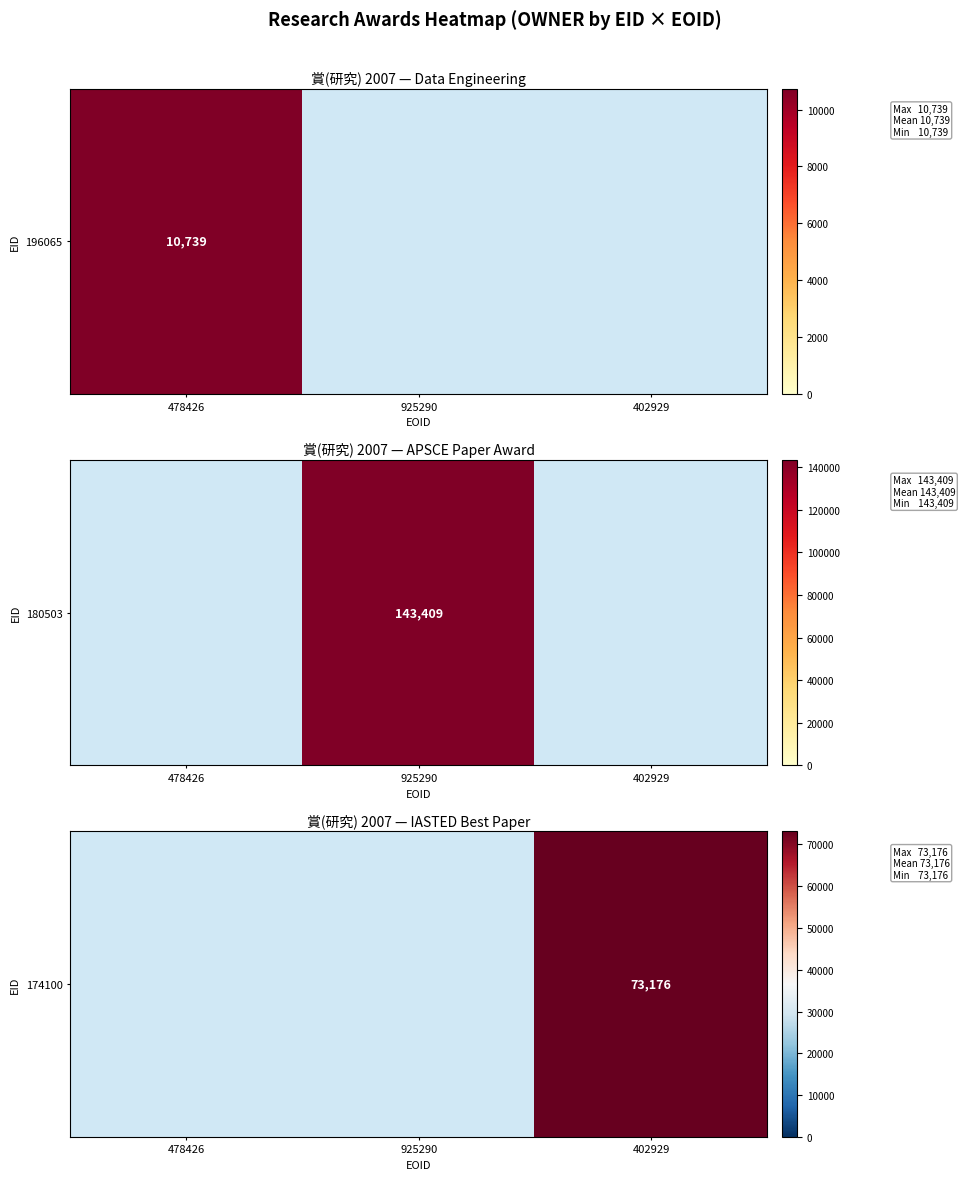

Which has a higher value, 402929 or 478426?

478426